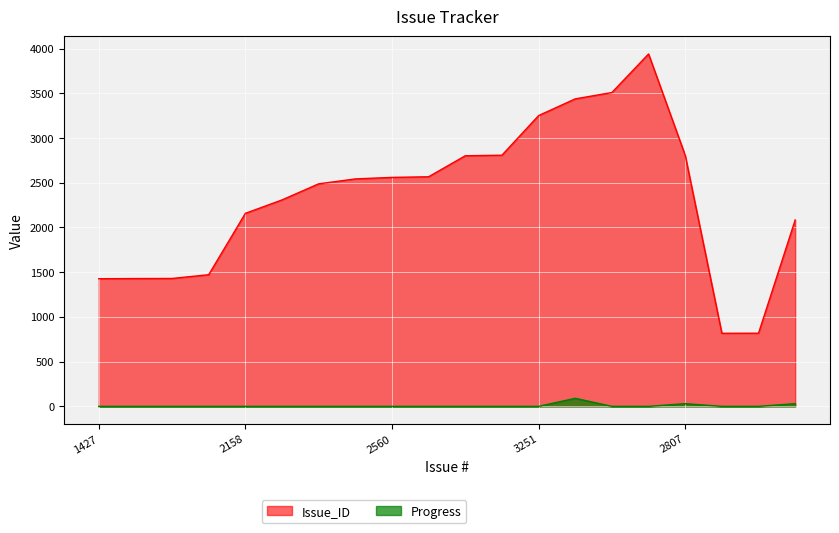

What is the difference between the maximum and minimum values in the Progress series?

90